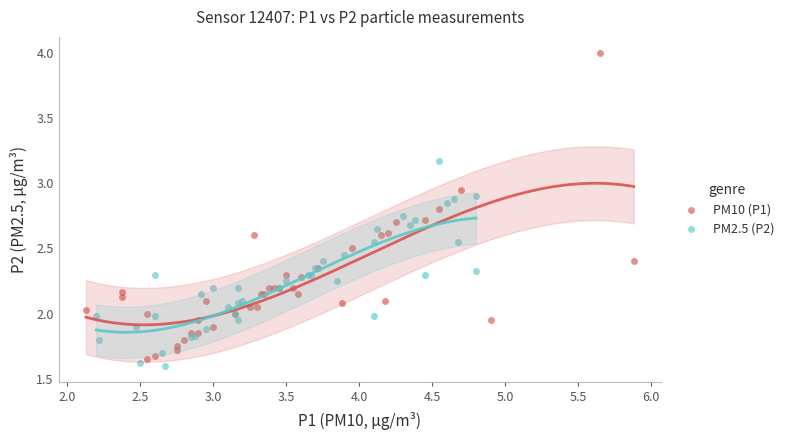

Which series contains the lowest Y value?

PM2.5 (P2)